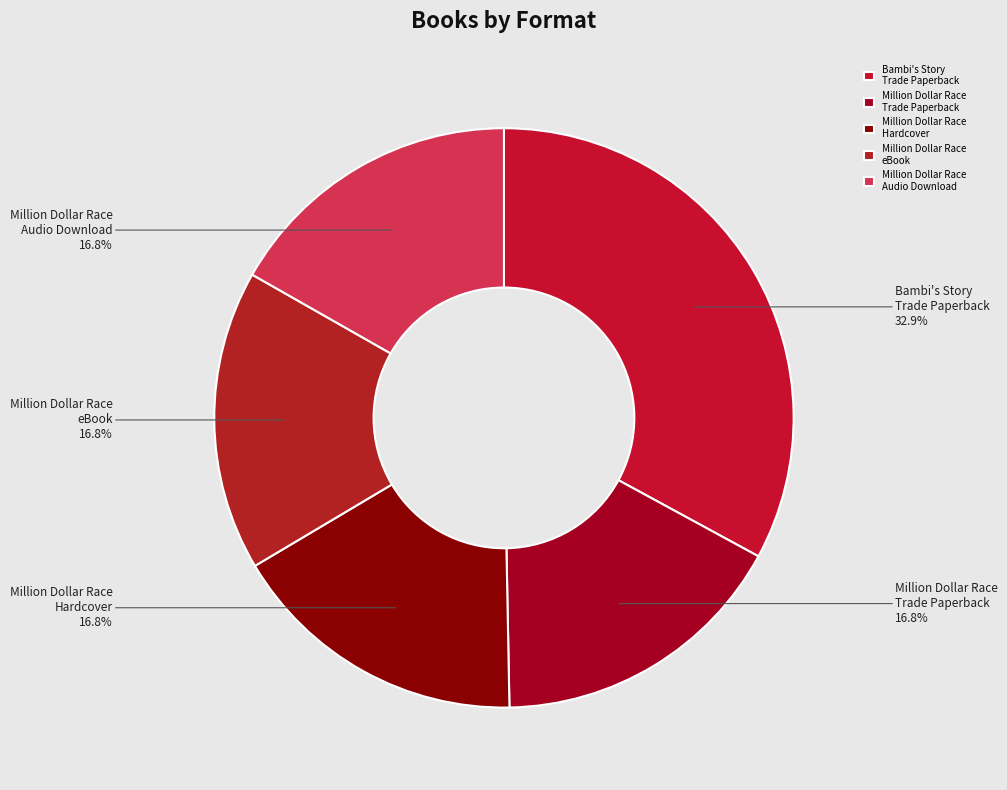

Do Million Dollar Race eBook and Million Dollar Race Audio Download together represent more than half of the pie?

No